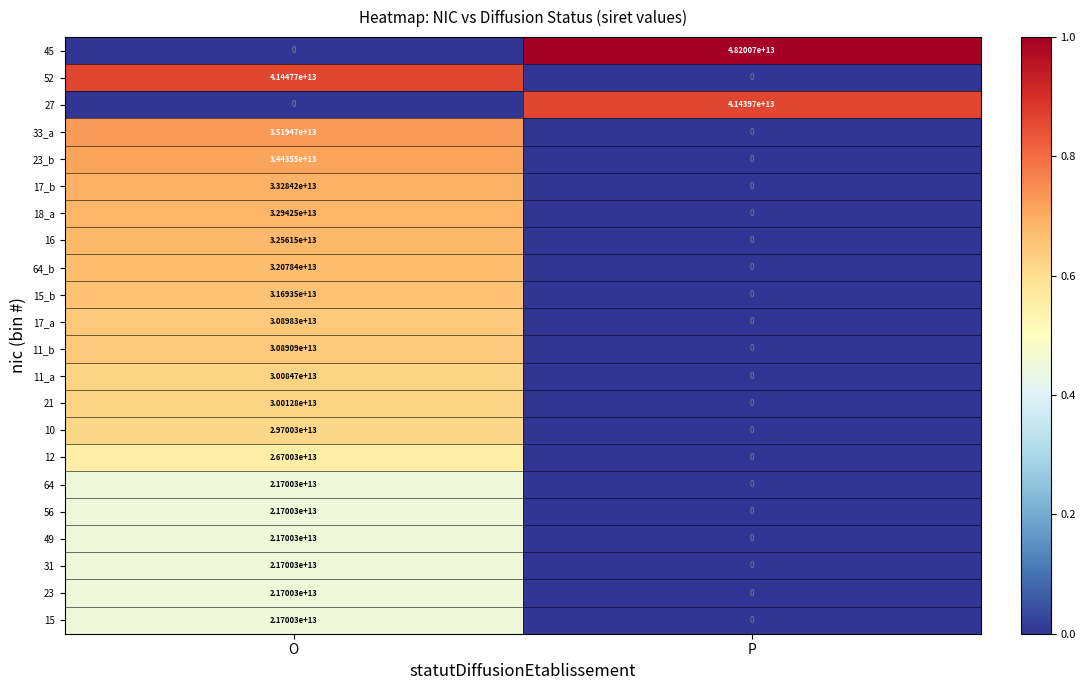

The 18_a series shows 32942500000000 at O. True or false?

True